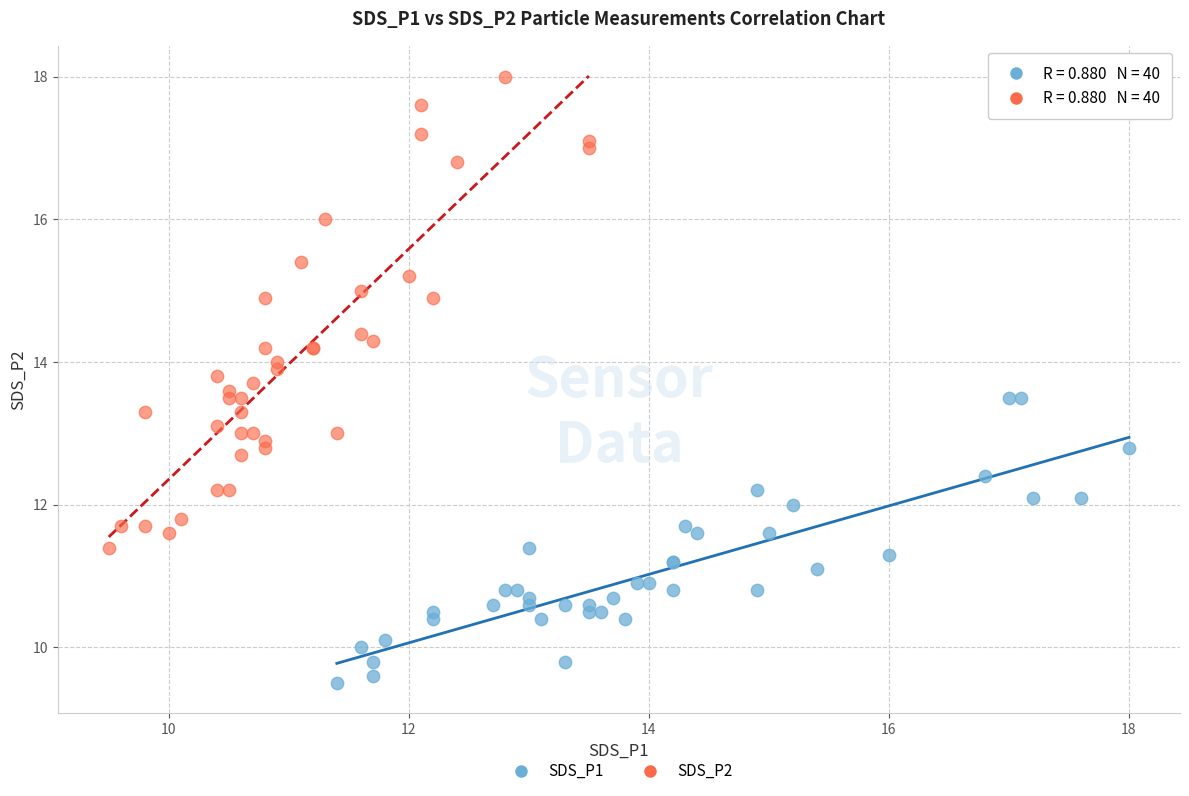

Which series has the largest Y range (max minus min)?

SDS_P2